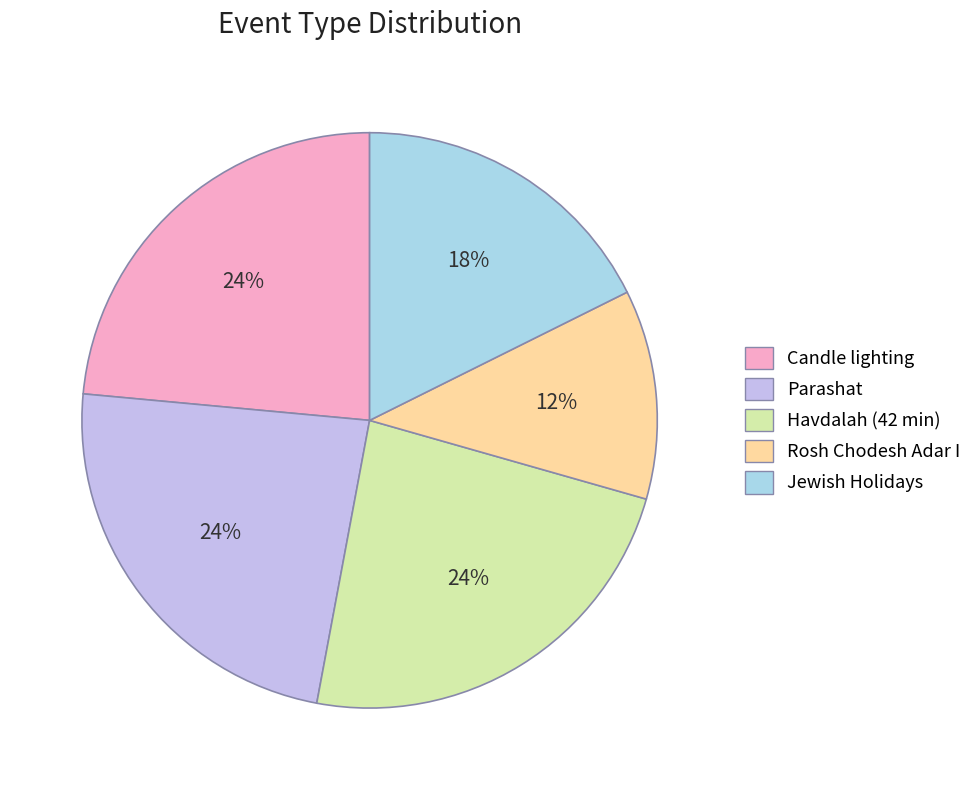

To the nearest percent, what portion does Parashat represent?

24%